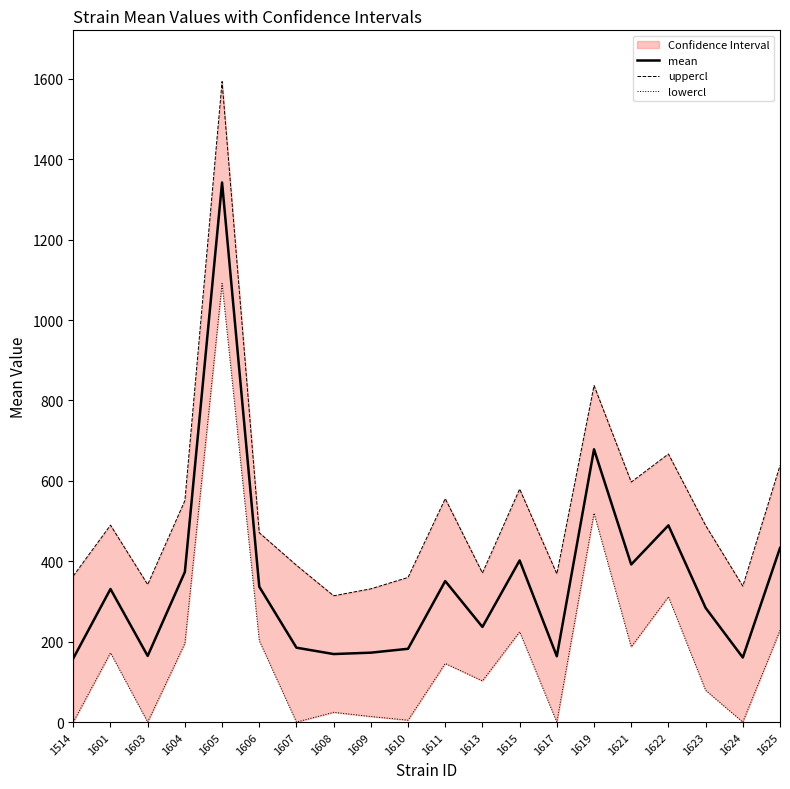

Is this an area chart (filled region under the line)?

No